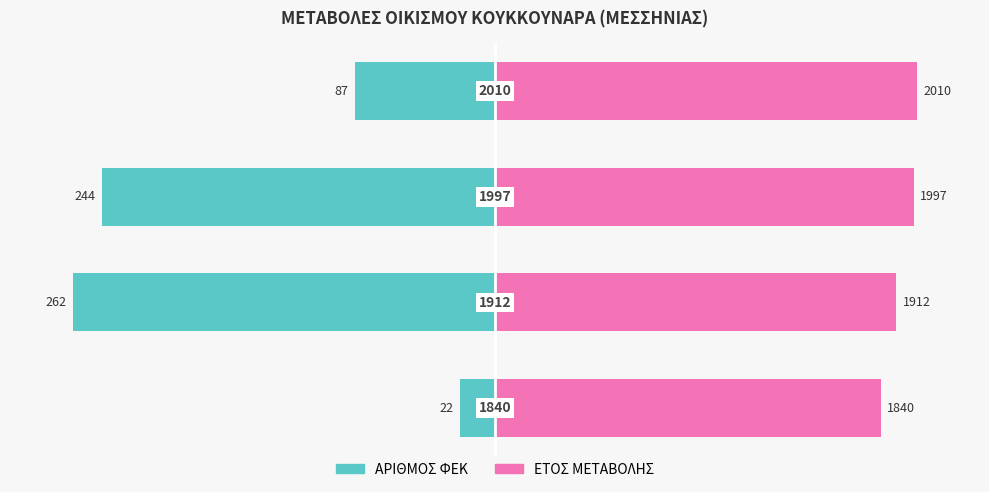

True or false: ΕΤΟΣ ΜΕΤΑΒΟΛΗΣ has a value of 141.0 at 1.

False